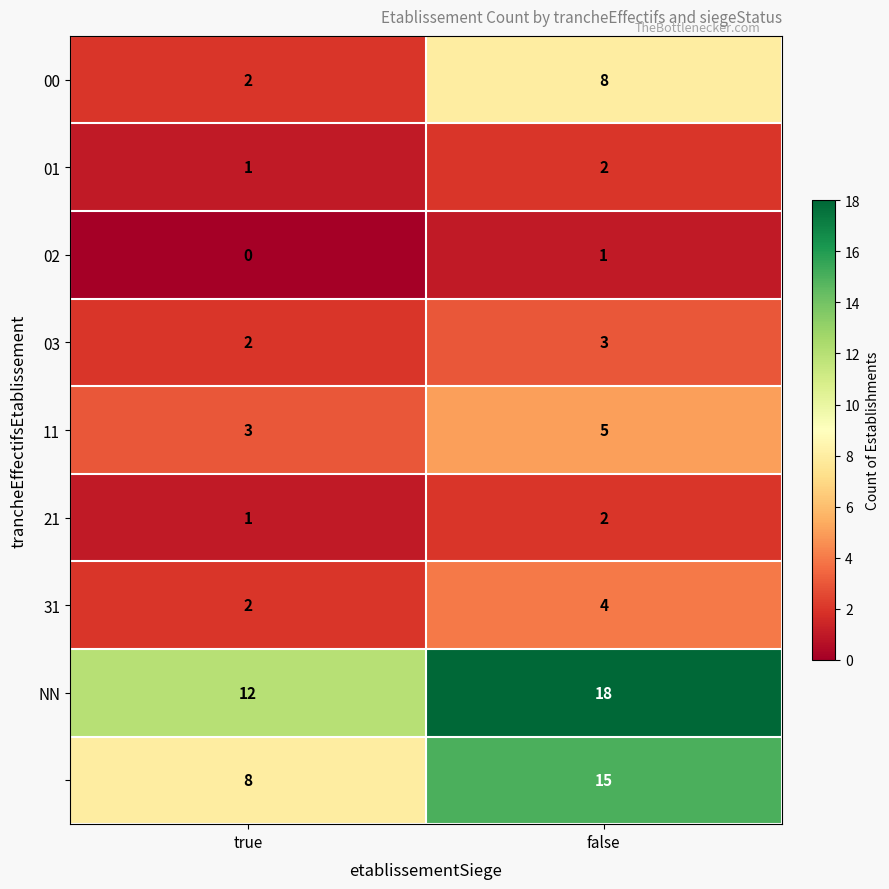

What is the maximum value shown in the chart?

18